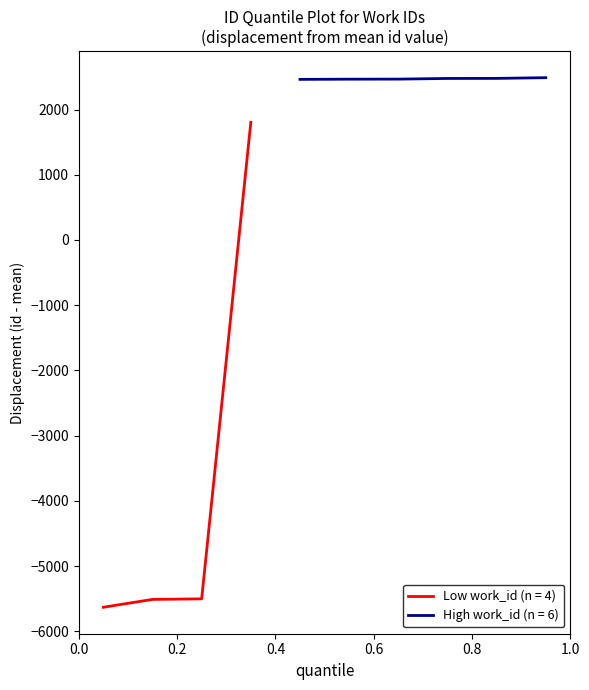

Between 7 and 3, which is larger?

7